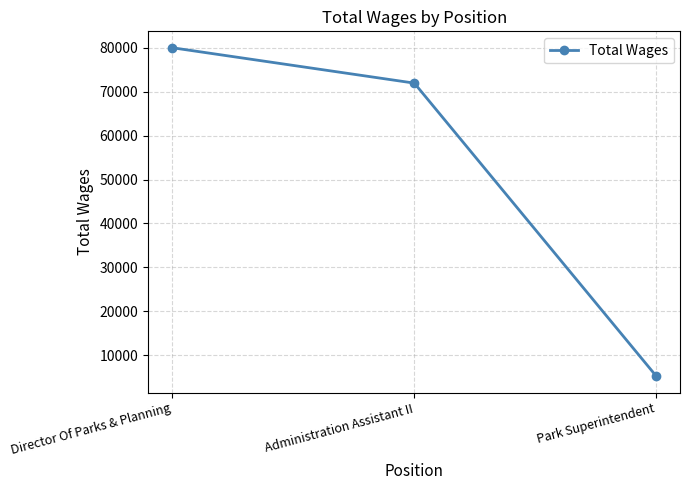

Does the chart display data point markers on the line(s)?

Yes